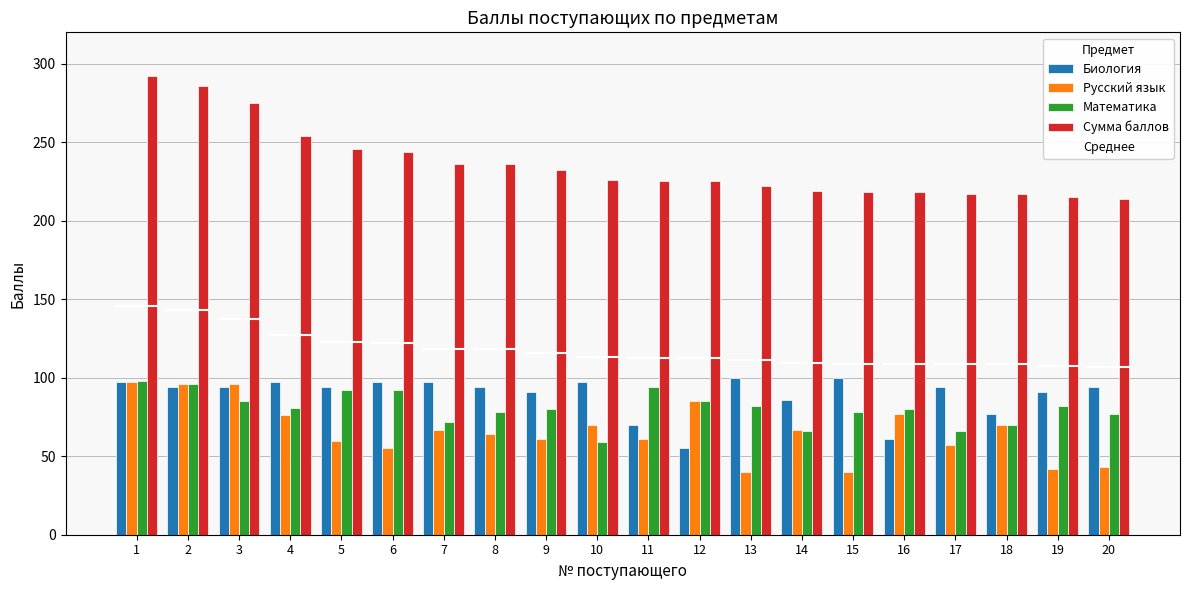

What is the approximate value of Русский язык at 2?

96